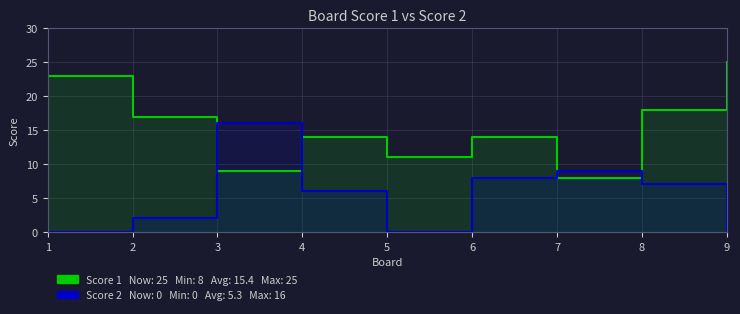

How many lines are shown in the chart?

2